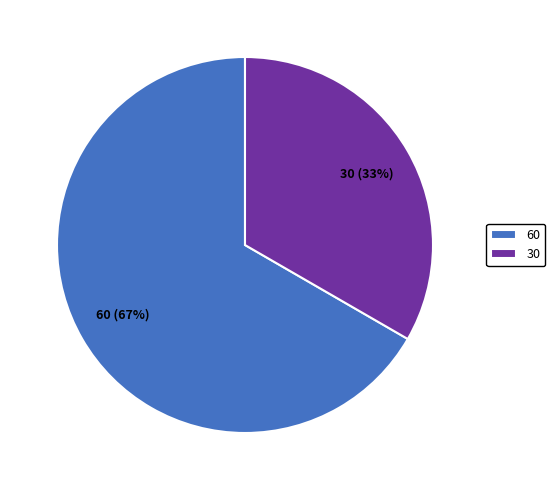

How many segments does this pie chart have?

2